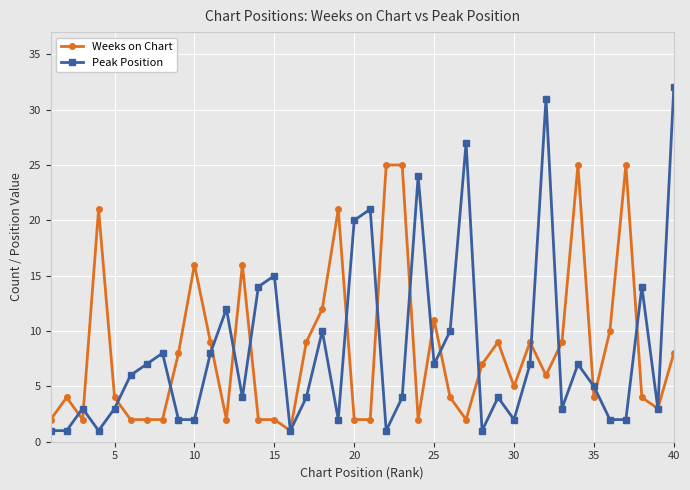

True or false: Weeks on Chart has more than 2 points higher than both neighbors.

True